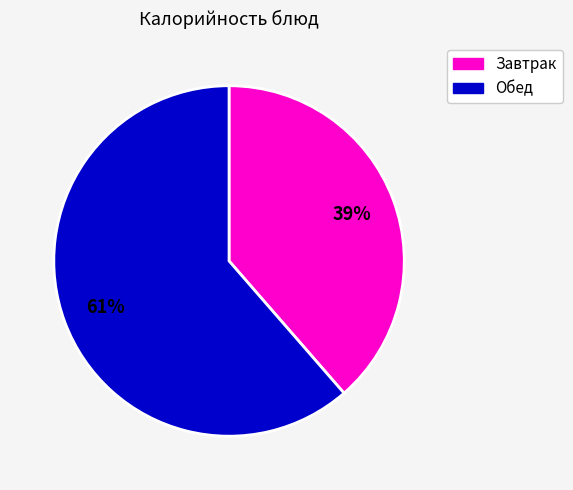

Is there a majority slice in this chart?

Yes